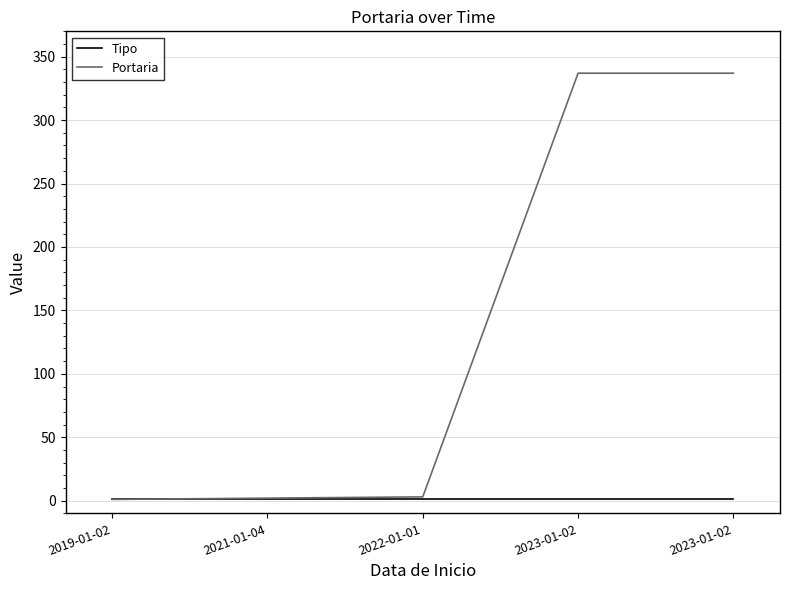

At which category is the sum across all series the highest?

2023-01-02